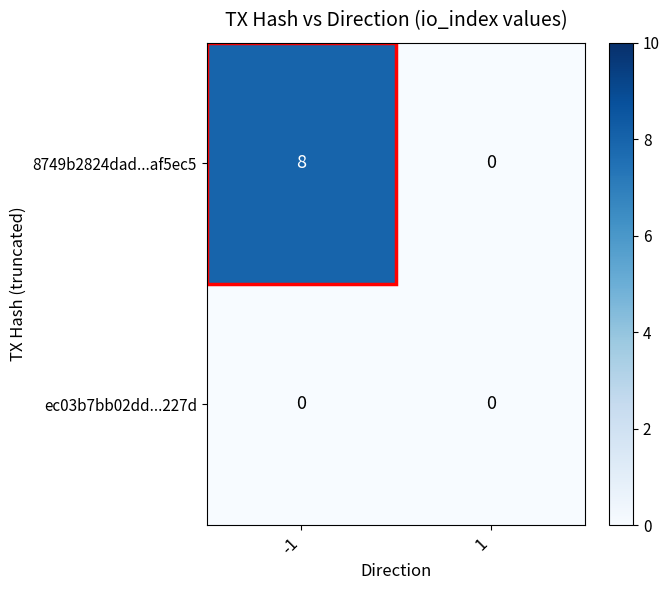

What is the highest value of the 8749b2824dad...af5ec5 series?

8